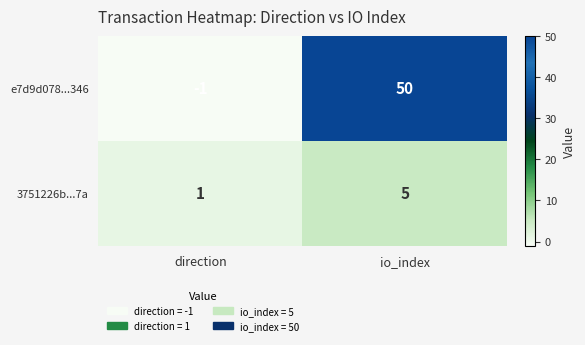

True or false: e7d9d078...346 has a value of 79 at io_index.

False